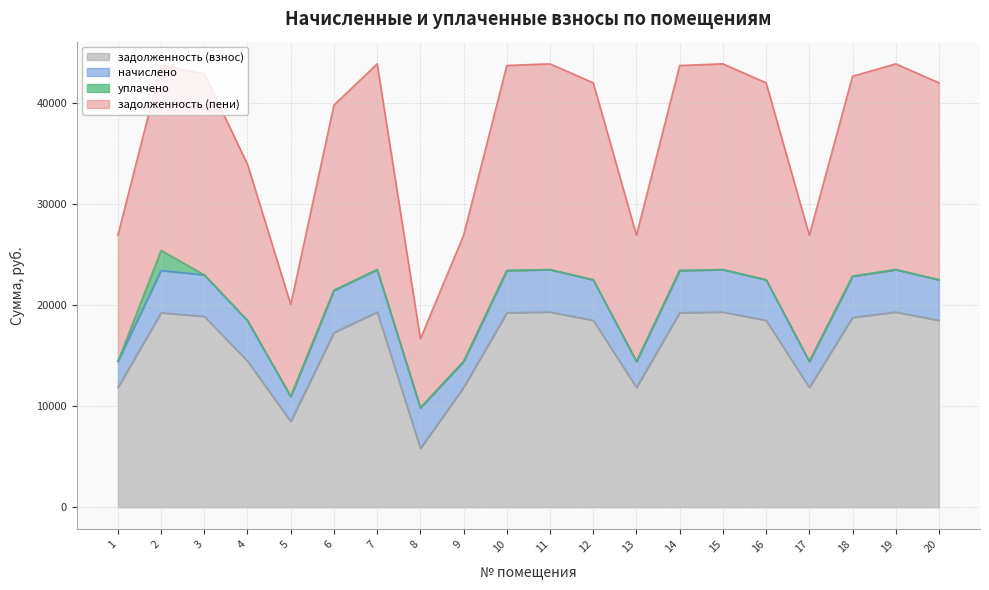

Is the value of задолженность (взнос) at 6 greater than the value of задолженность (пени) at 17?

No